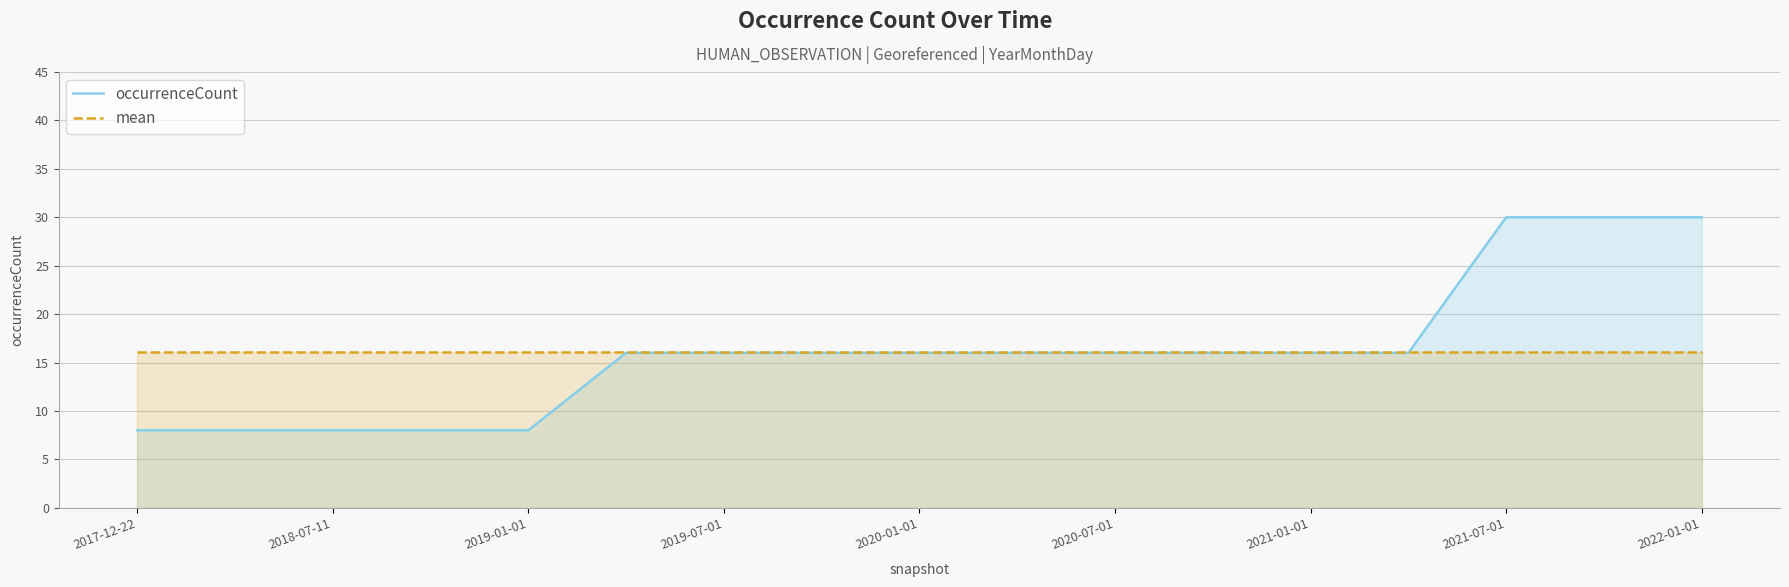

What is the difference between the highest and lowest values at 2017-12-22?

8.1